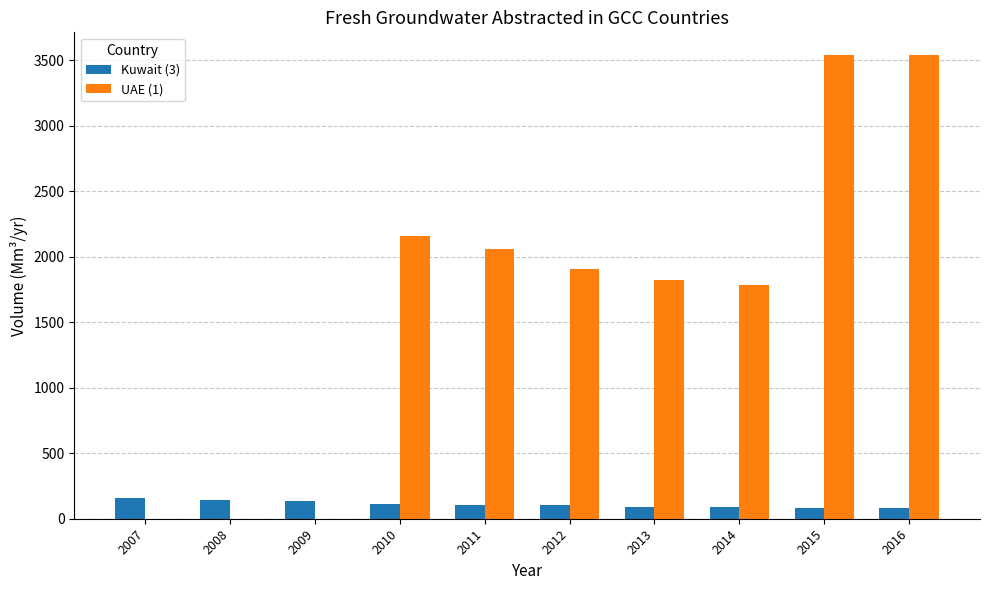

What is the sum of the UAE (1) values at 2016 and 2015?

7072.0